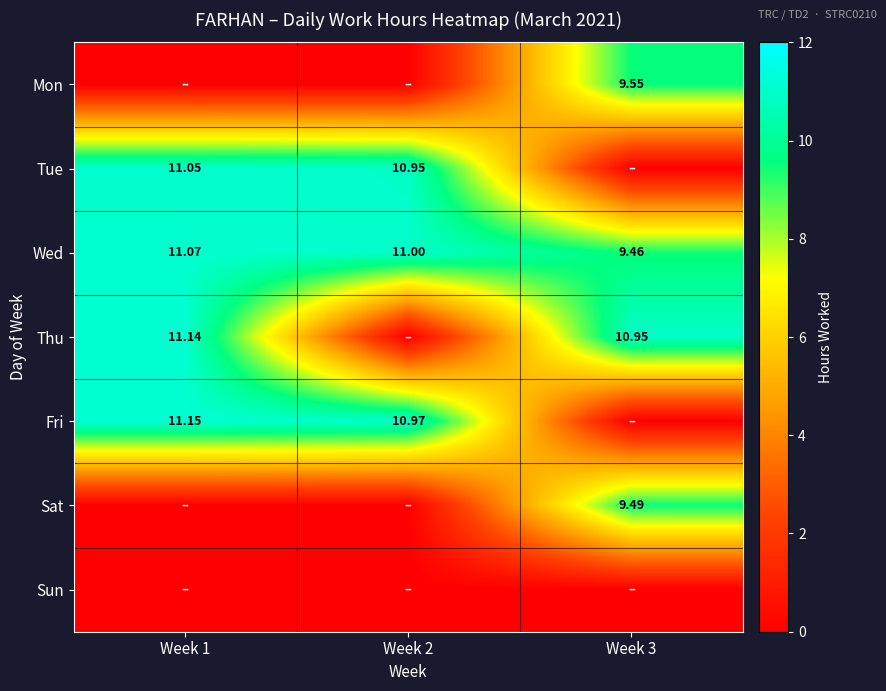

Is it true that Thu equals 10.9 at Week 3?

True